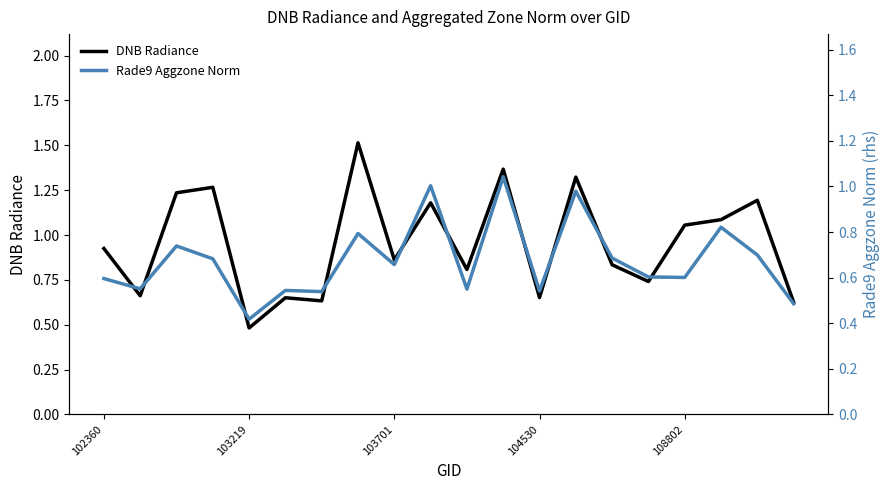

Does the chart have visible grid lines?

No